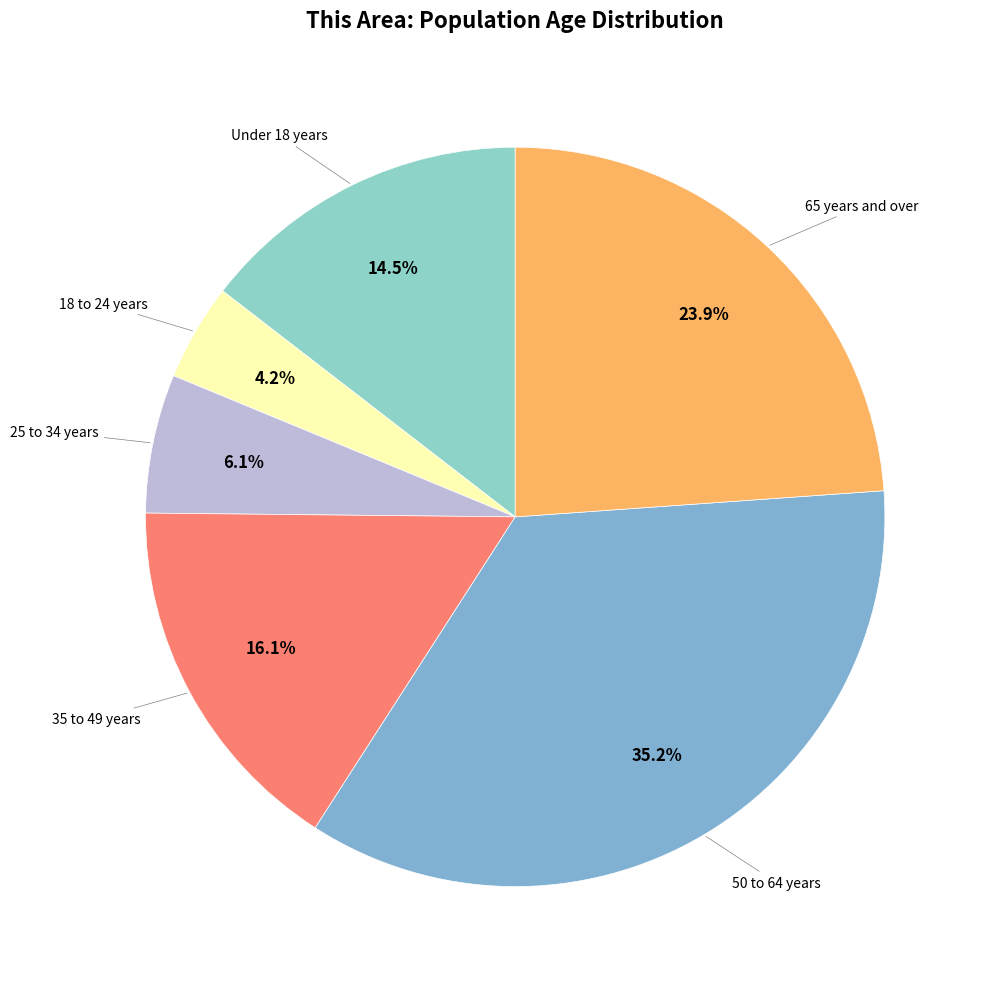

Is there a majority slice in this chart?

No